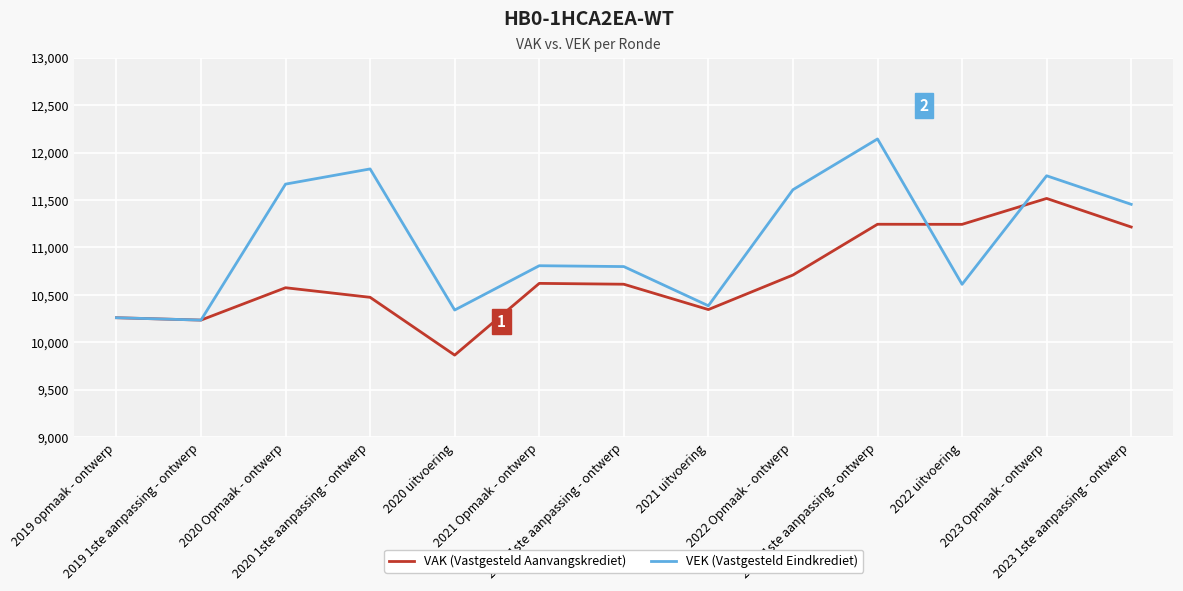

What is the greatest value displayed?

12143